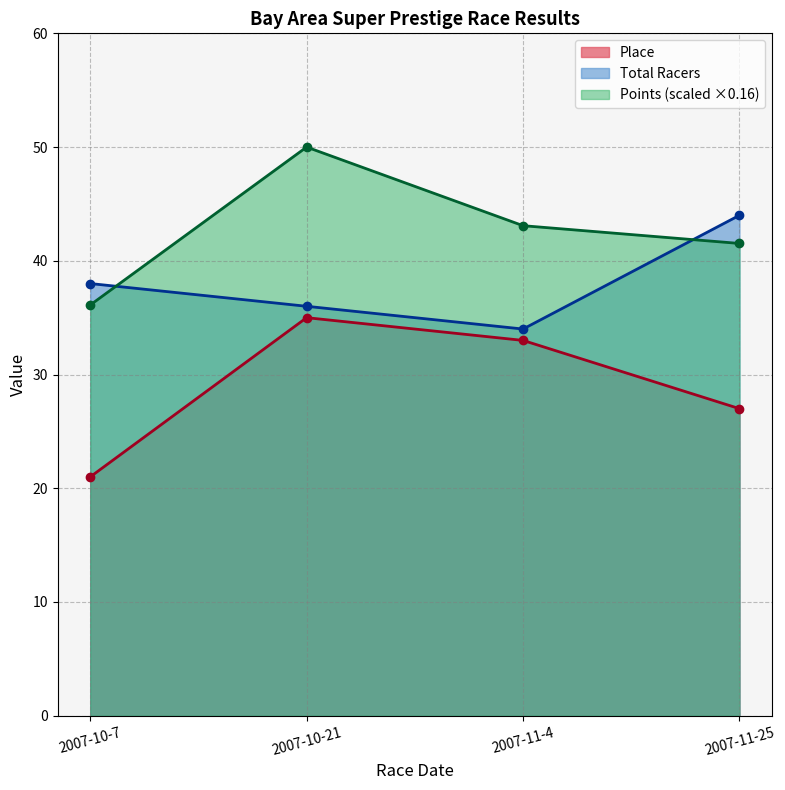

How many lines are shown in the chart?

3